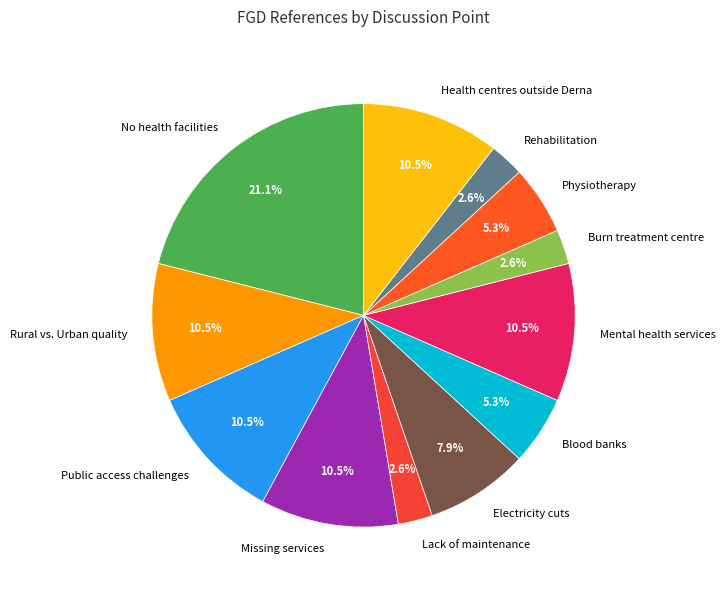

Combined, do Physiotherapy and Burn treatment centre account for over 50%?

No